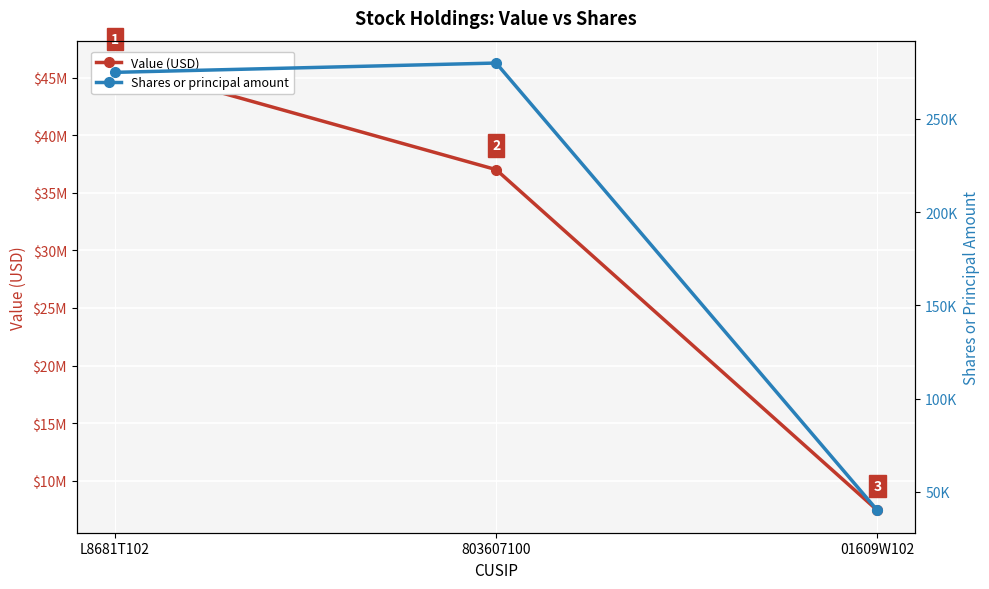

What is the total value across all series at 803607100?

37290000